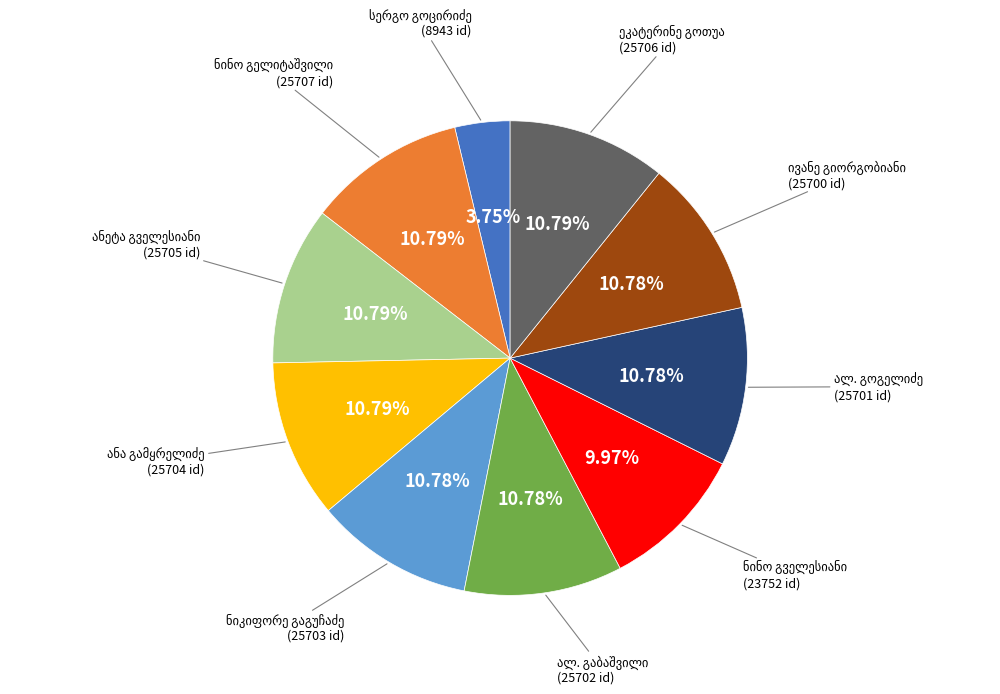

Is there a majority slice in this chart?

No